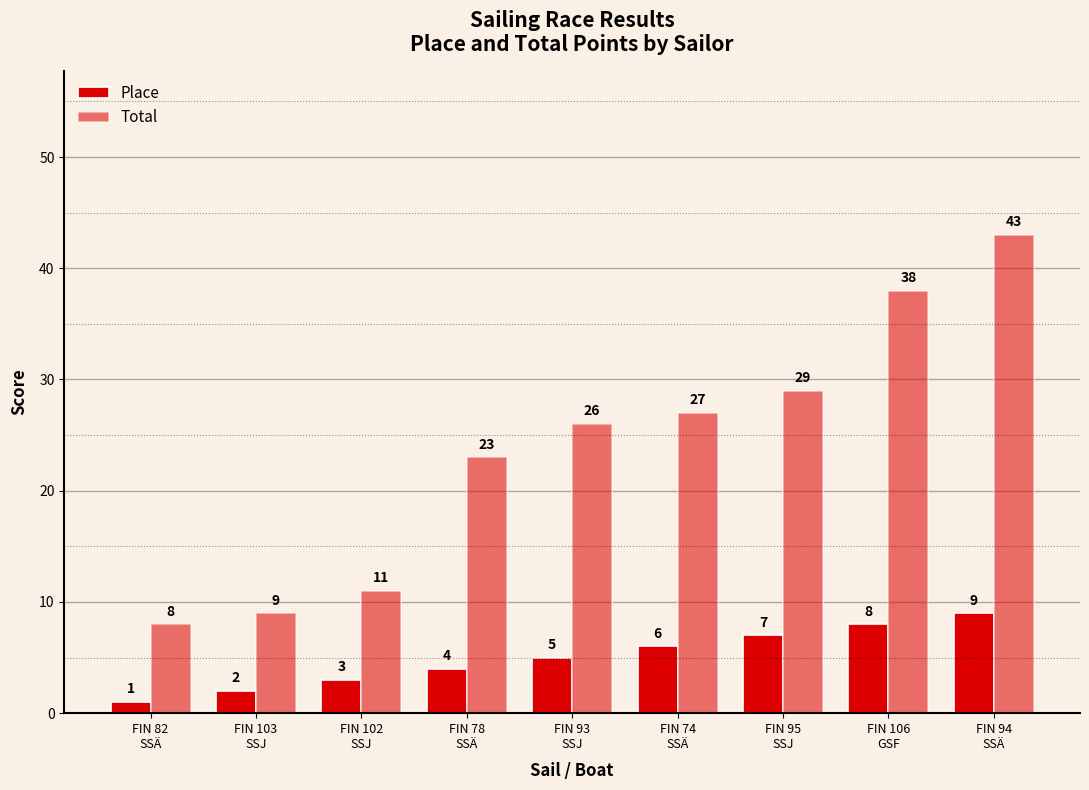

What is the maximum value for Place?

9